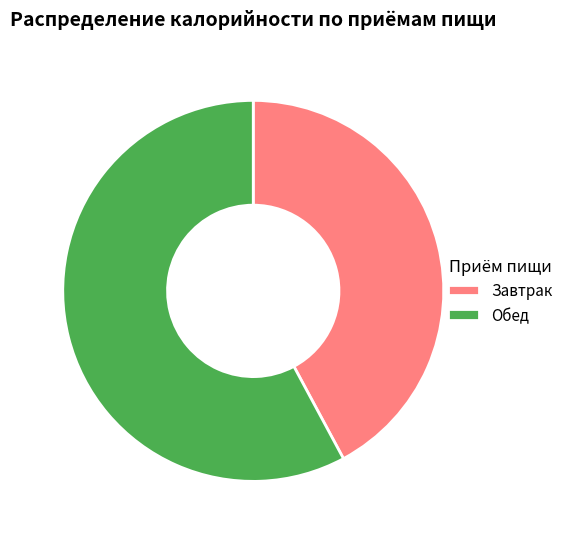

Is the sum of Обед and Завтрак greater than half?

Yes